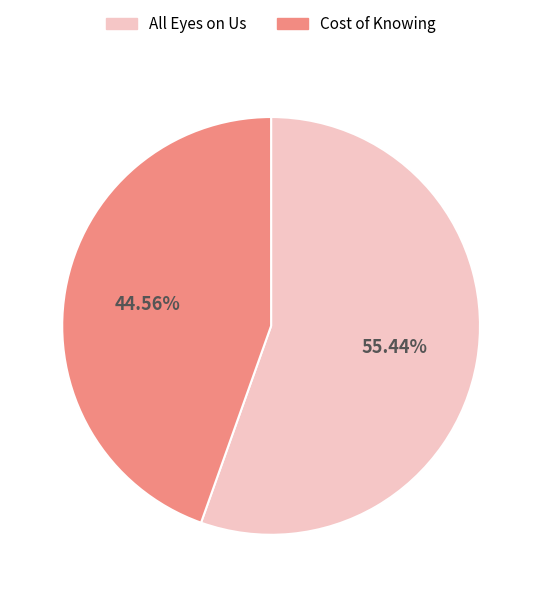

To the nearest percent, what percentage of the pie is All Eyes on Us?

55%